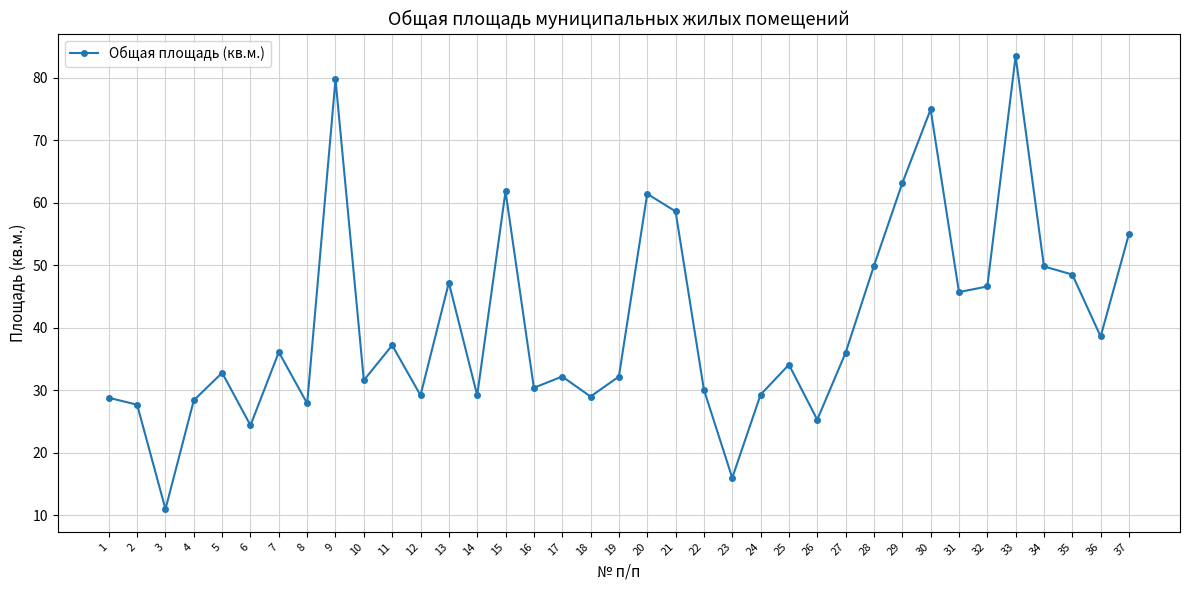

What is the ratio of the value at 19 to the value at 36?

0.8